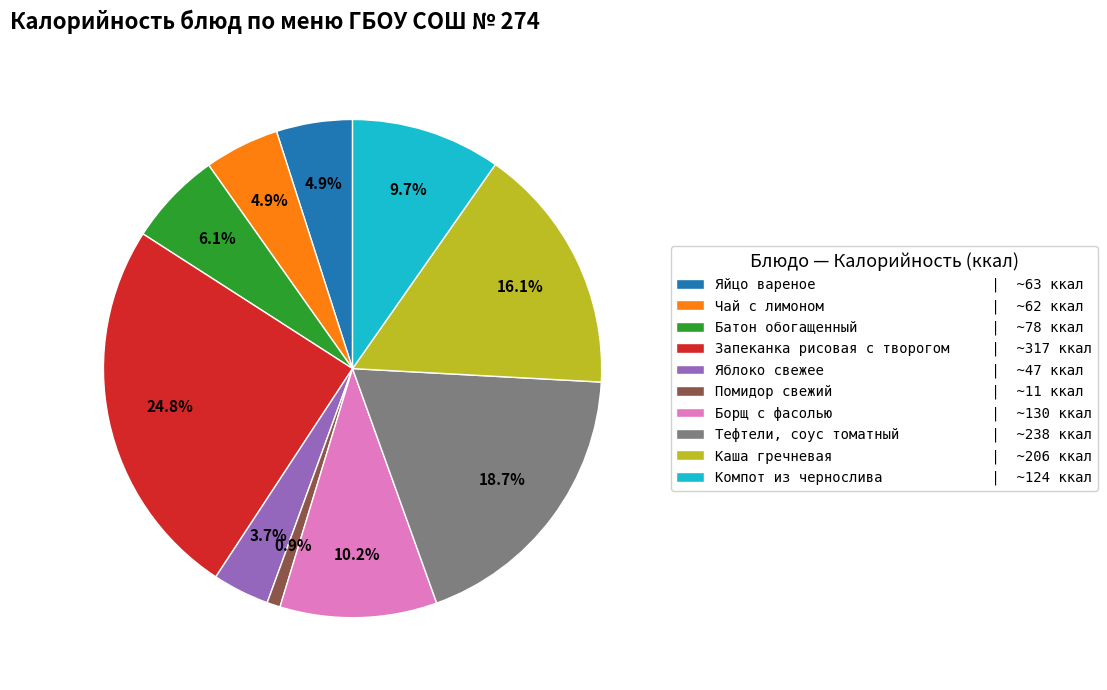

To the nearest percent, what is the combined percentage of Батон обогащенный and Помидор свежий?

7%